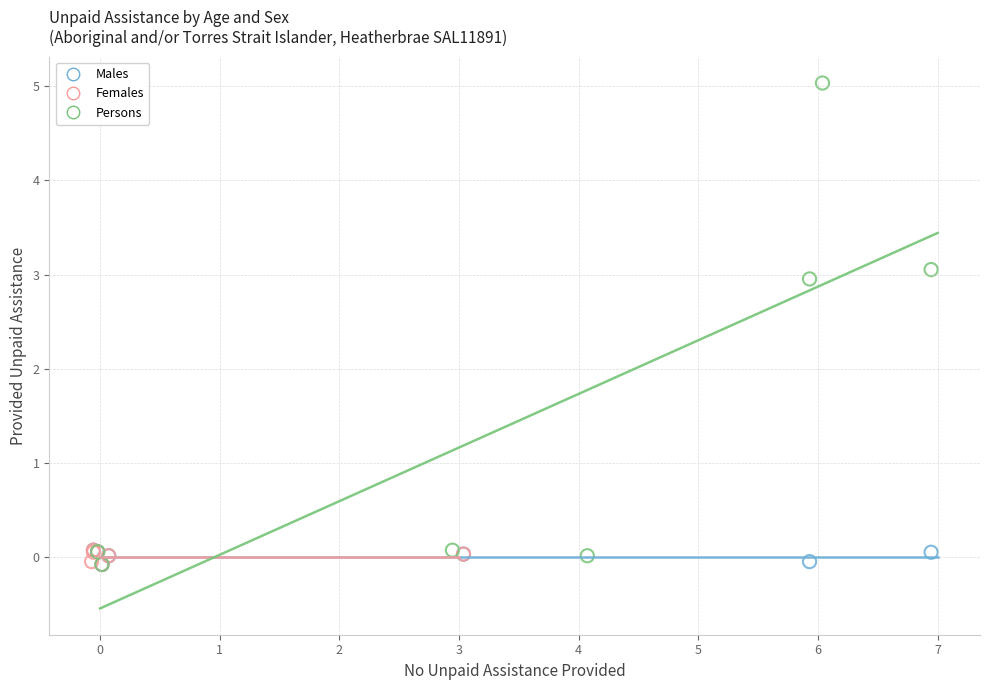

Which series has the widest spread of Y values?

Persons